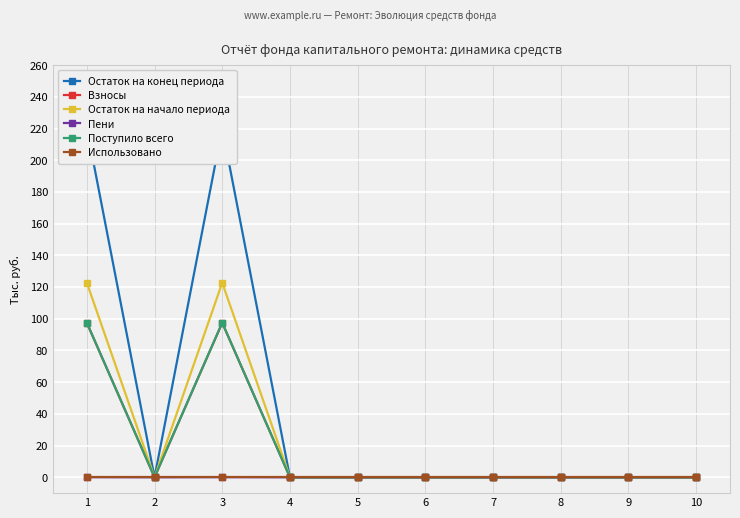

What is the average value of the Поступило всего series?

19.5